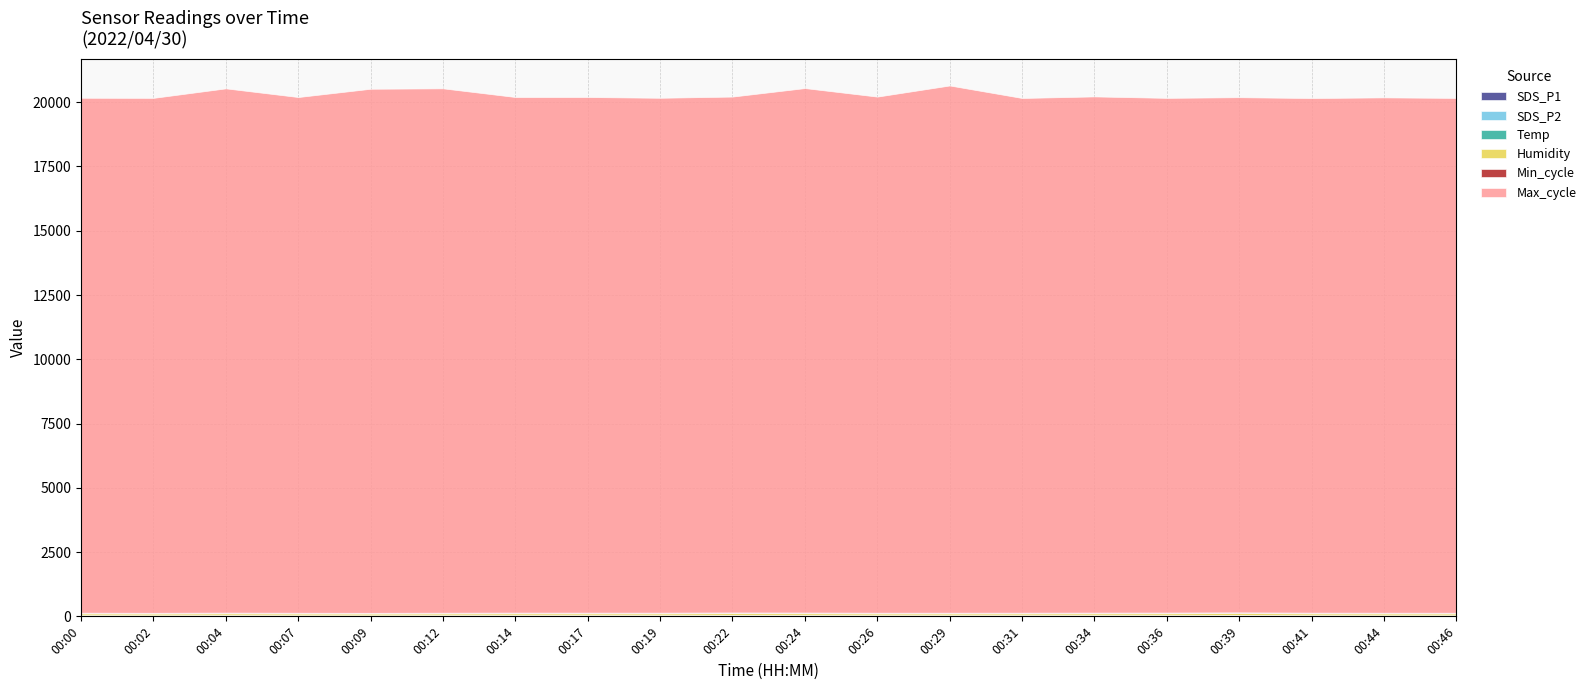

True or false: Min_cycle and Max_cycle cross at least once.

False